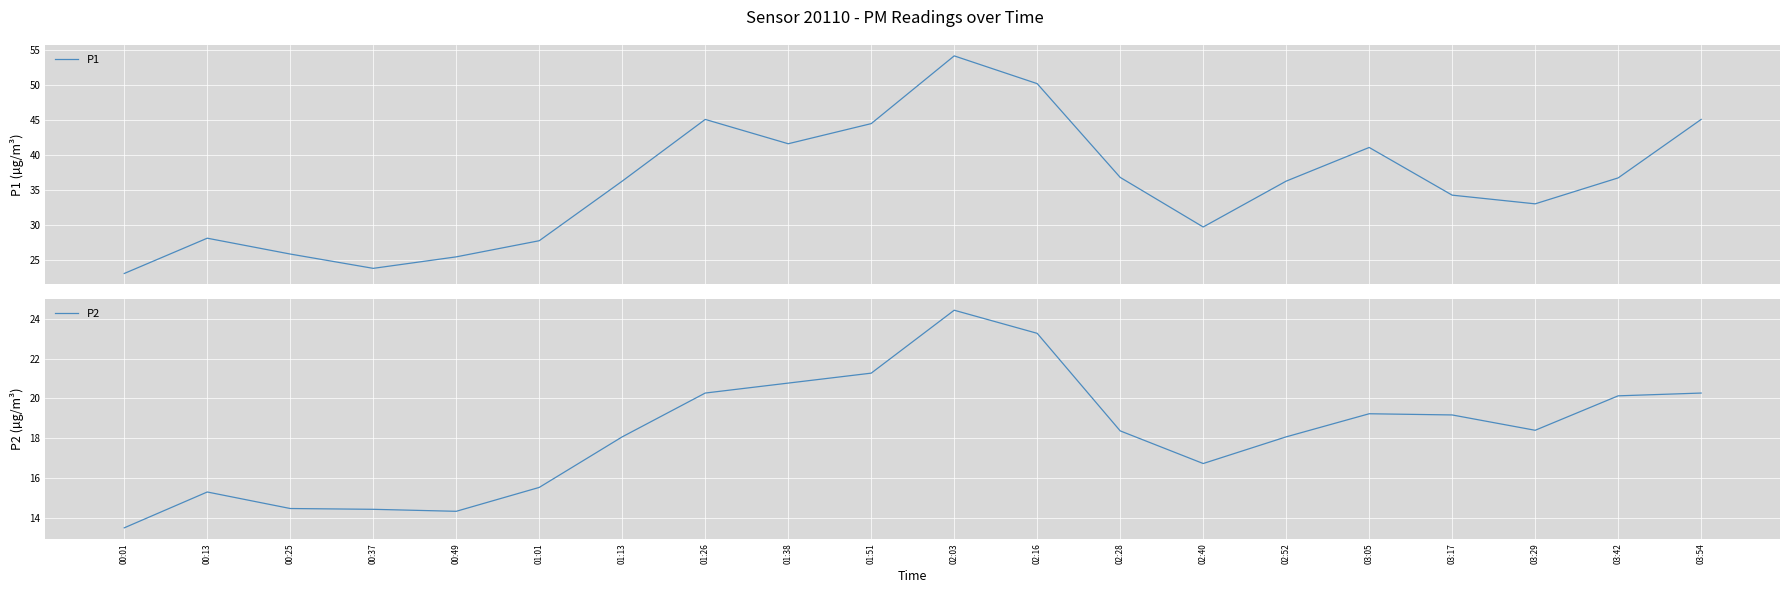

True or false: P2 and P1 cross at least once.

False